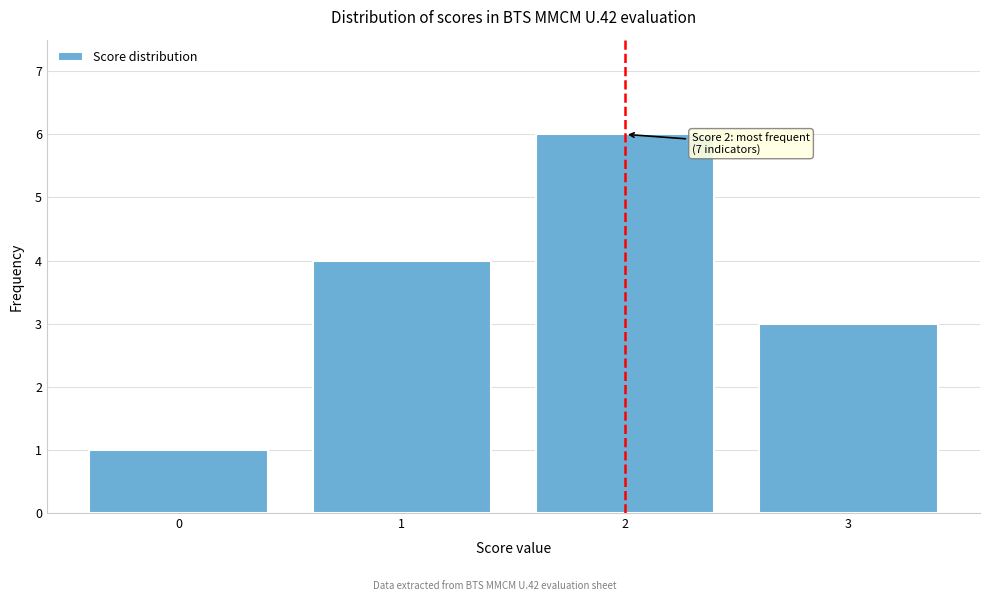

Which range on the x-axis has the tallest bar?

1.5 to 2.5